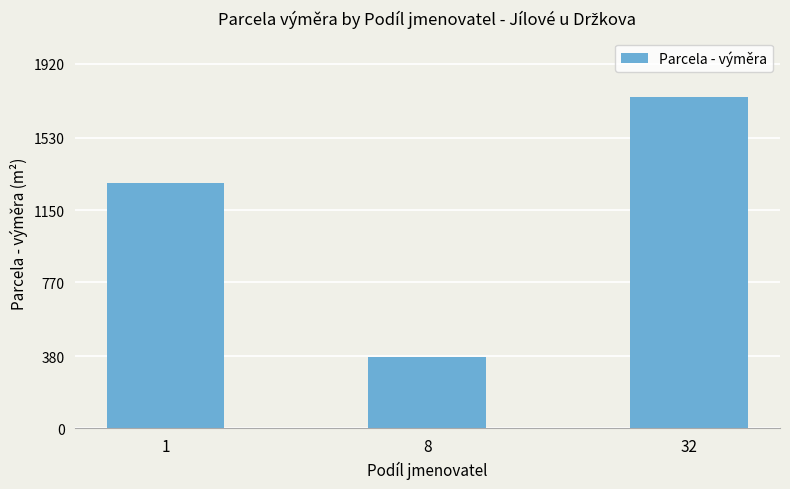

What is the sum of all values?

3416